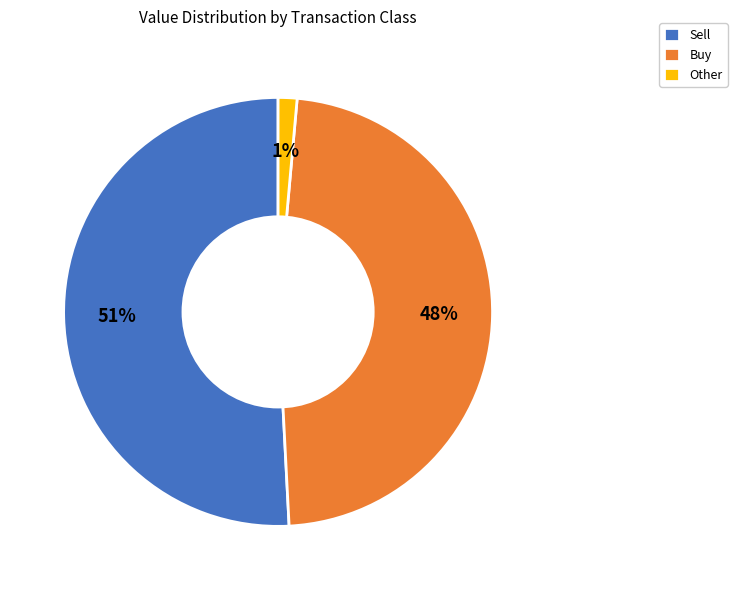

What is the largest slice in the pie chart?

Sell